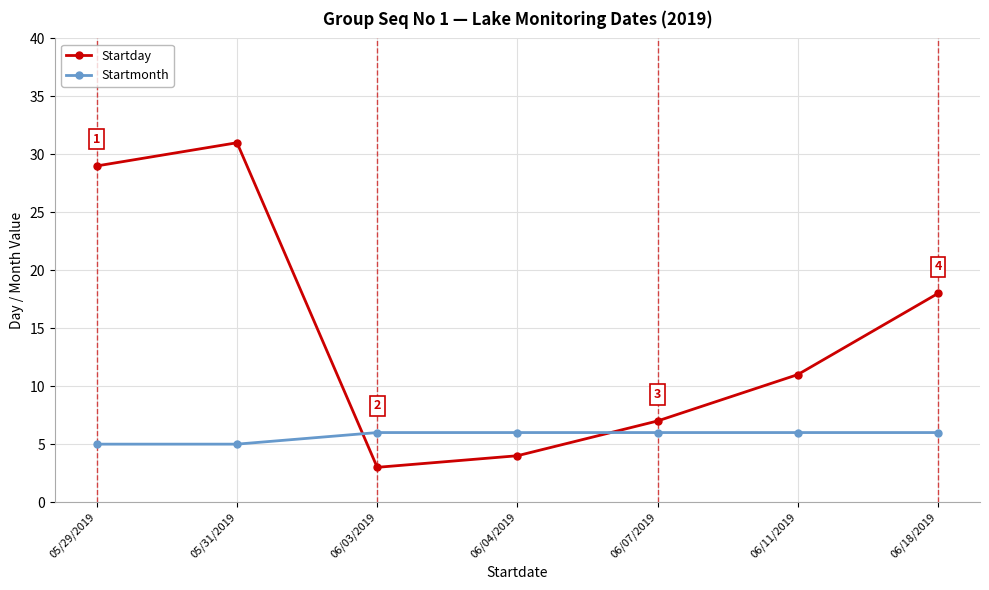

Is it true that Startmonth equals 6 at 06/04/2019?

True